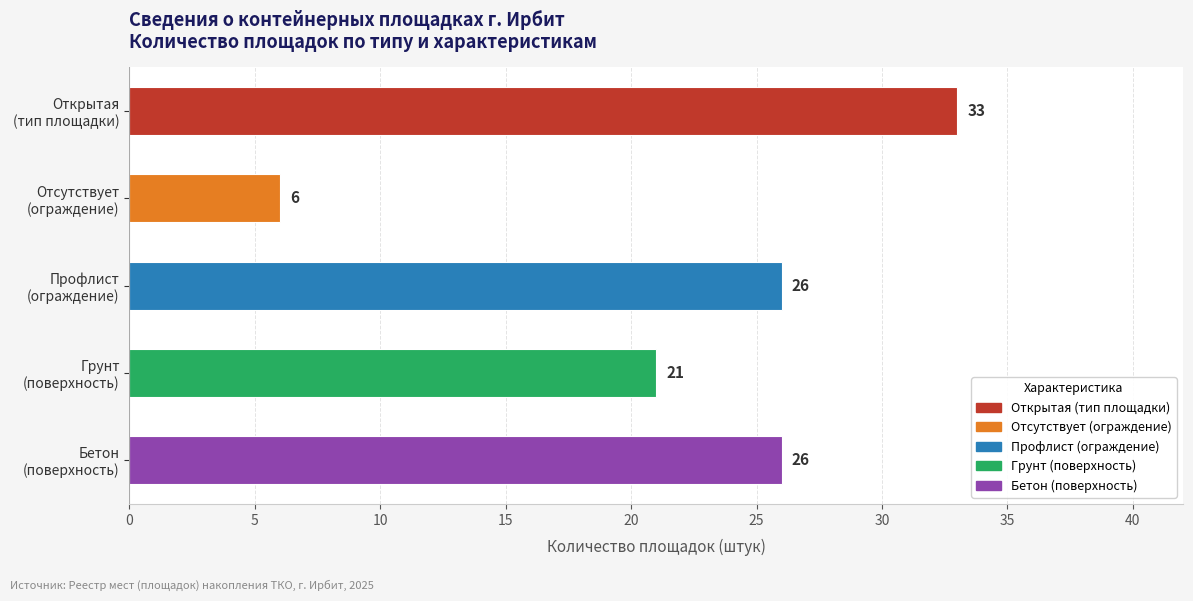

Reading bottom to top, what are all the values shown in this chart?

26	21	26	6	33